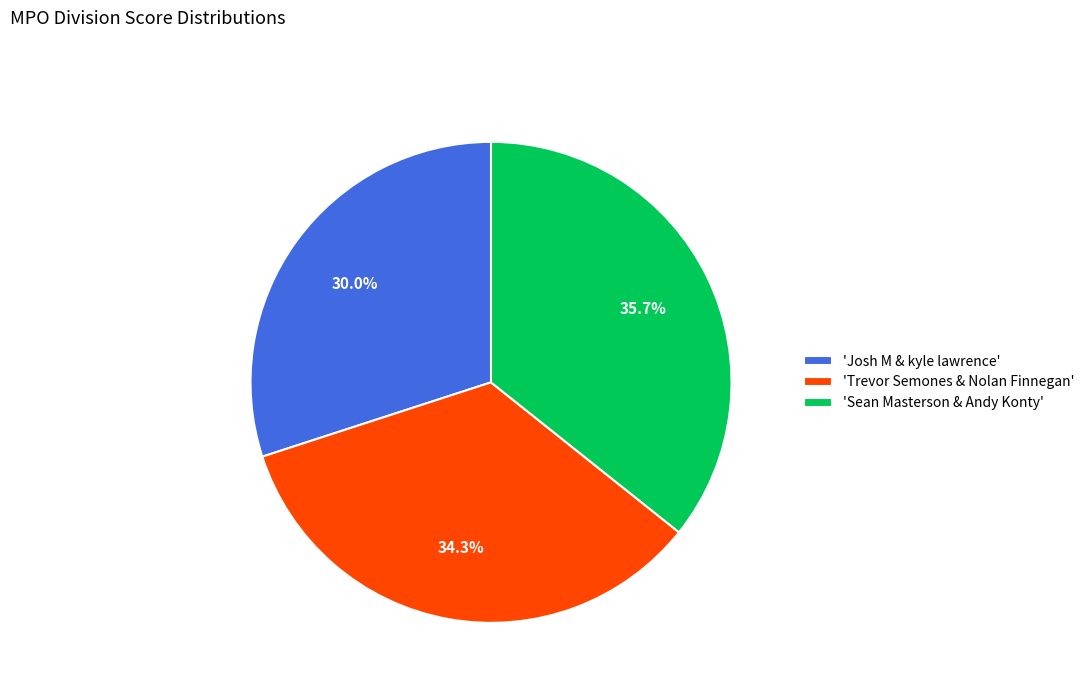

Approximately how many times larger is the value at 'Josh M & kyle lawrence' compared to 'Trevor Semones & Nolan Finnegan'?

0.9